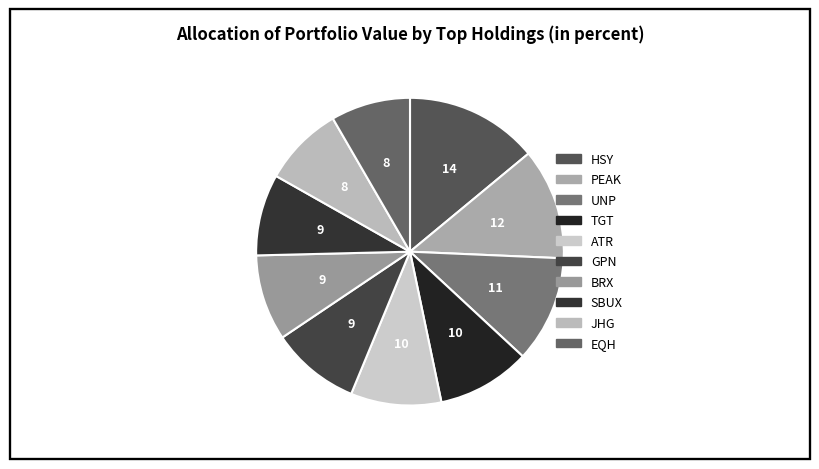

How many slices are in this pie chart?

10